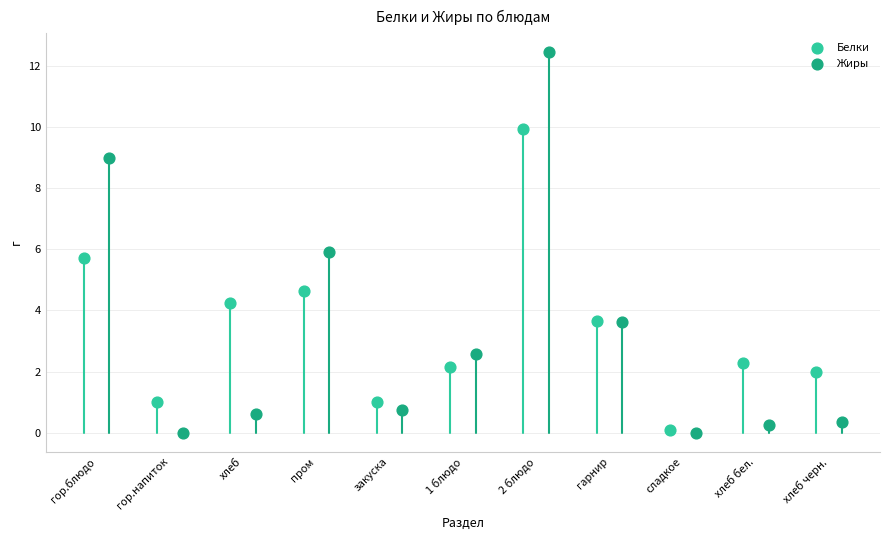

What are all the series names shown in the legend?

Белки, Жиры